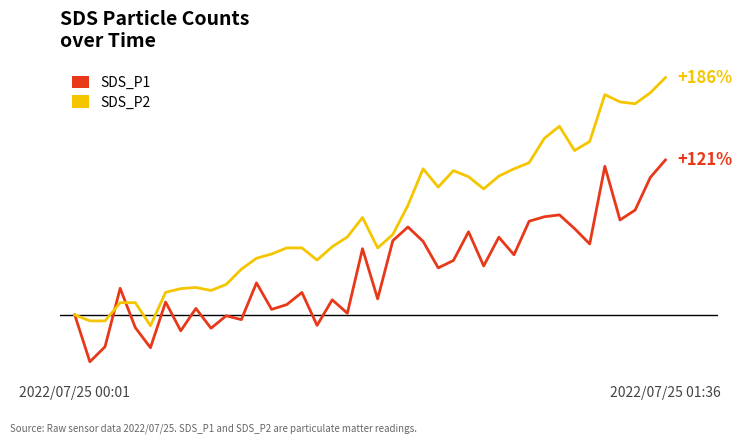

What is the sum of all SDS_P1 values?

1361.5